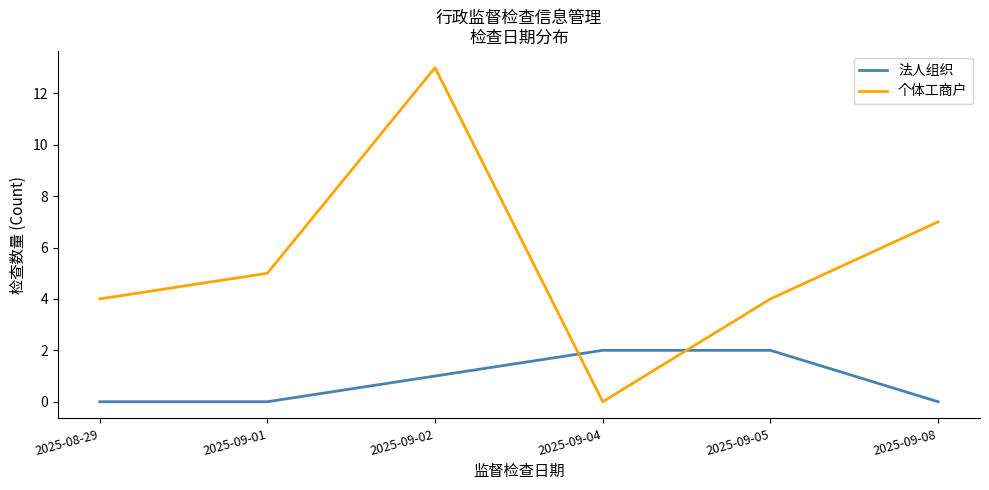

What are all the series names shown in the legend?

法人组织, 个体工商户